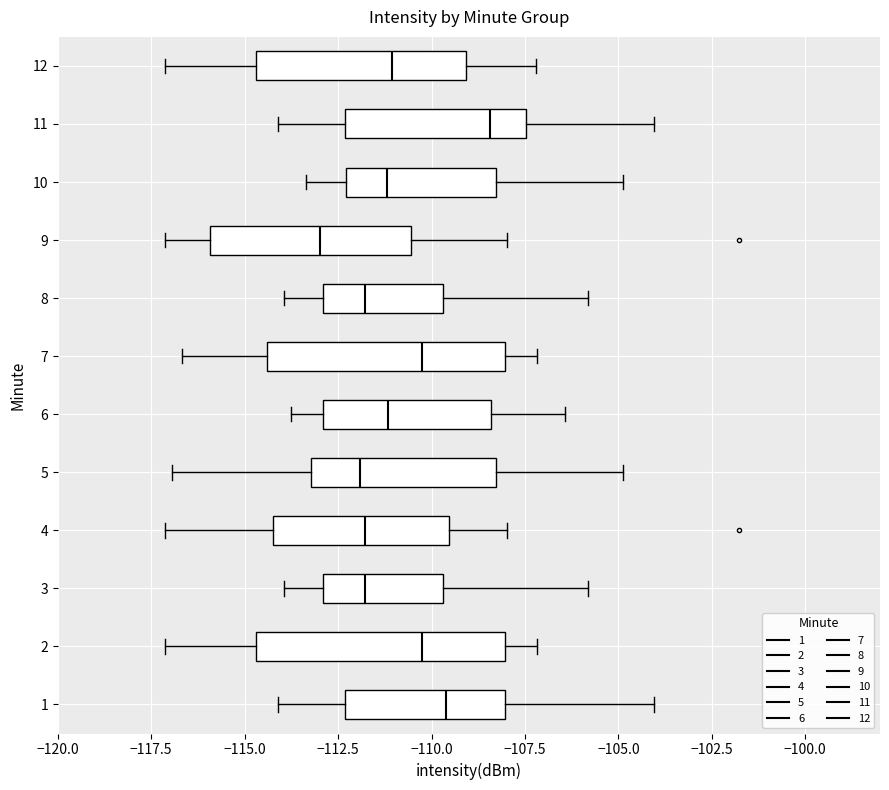

Reading bottom to top, read every box against the x-axis: the position of its median line, the range the box covers, and the ends of its whiskers. The values are not printed on the chart, so give them approximately, as read against the axis.

1: median -109.5, box -112.5 to -108.0, whiskers -114.0 to -104.0
2: median -110.5, box -114.5 to -108.0, whiskers -117.0 to -107.0
3: median -112.0, box -113.0 to -109.5, whiskers -114.0 to -106.0
4: median -112.0, box -114.5 to -109.5, whiskers -117.0 to -108.0
5: median -112.0, box -113.0 to -108.5, whiskers -117.0 to -105.0
6: median -111.0, box -113.0 to -108.5, whiskers -114.0 to -106.5
7: median -110.5, box -114.5 to -108.0, whiskers -116.5 to -107.0
8: median -112.0, box -113.0 to -109.5, whiskers -114.0 to -106.0
9: median -113.0, box -116.0 to -110.5, whiskers -117.0 to -108.0
10: median -111.0, box -112.5 to -108.5, whiskers -113.5 to -105.0
11: median -108.5, box -112.5 to -107.5, whiskers -114.0 to -104.0
12: median -111.0, box -114.5 to -109.0, whiskers -117.0 to -107.0